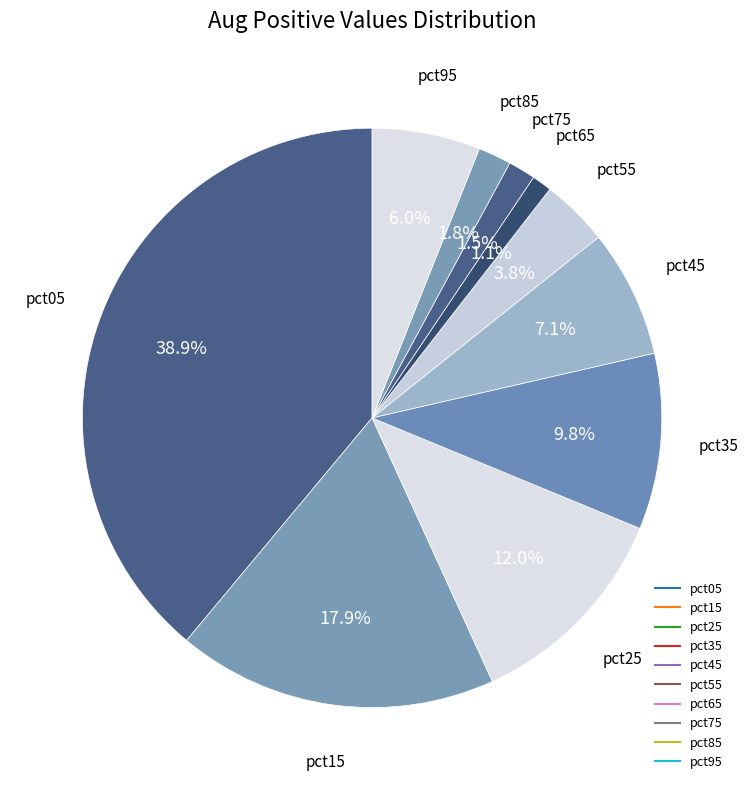

Is there a majority slice in this chart?

No